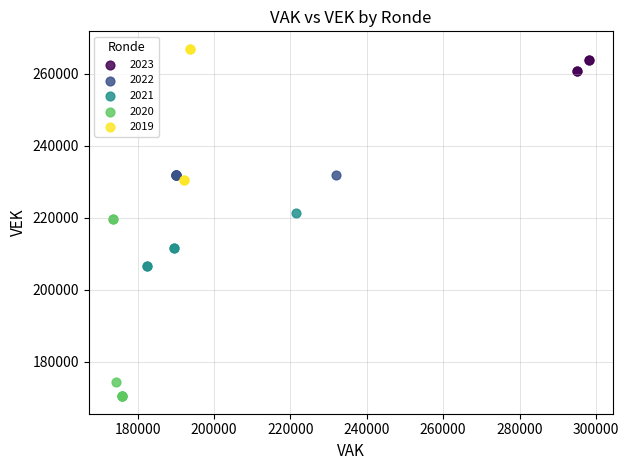

What are all the series names shown in the legend?

2023, 2022, 2021, 2020, 2019